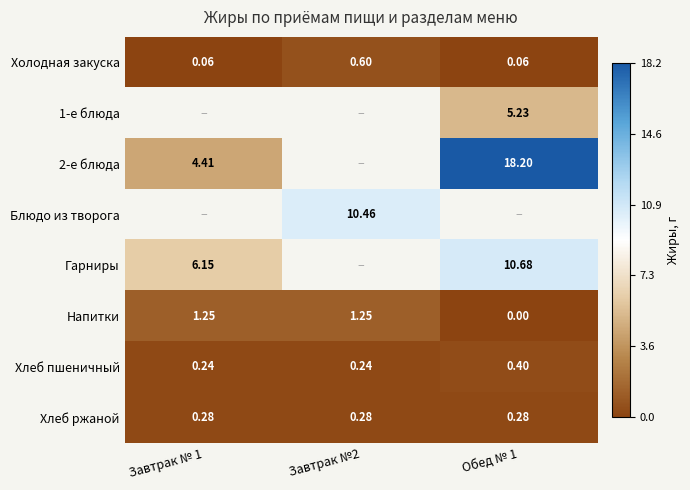

What is the spread (max minus min) of values at Завтрак №2?

10.2